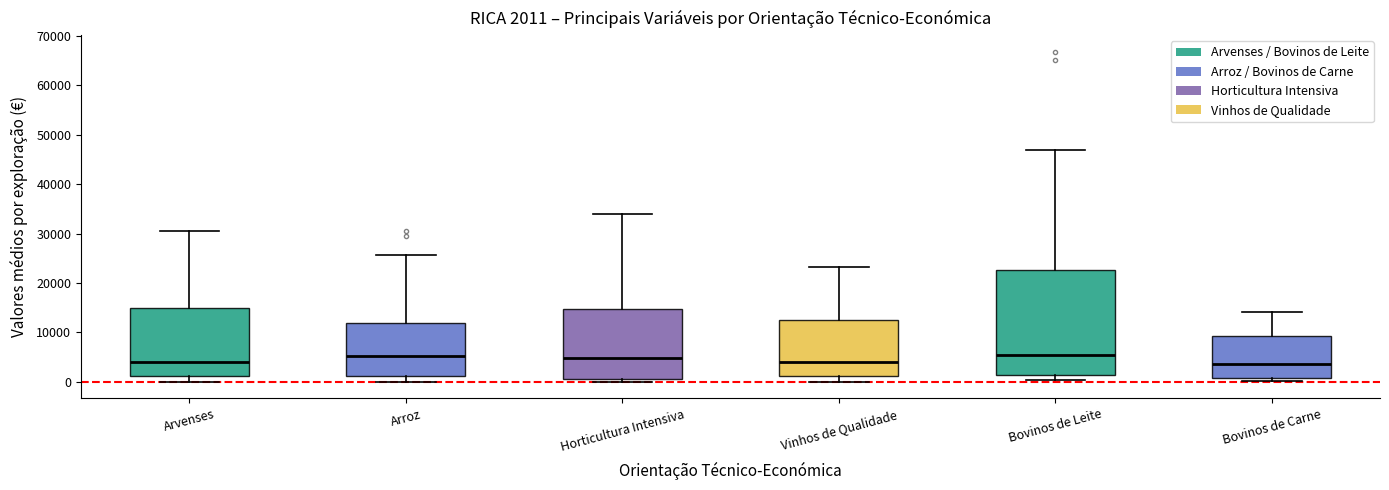

Comparing the boxes themselves (not the whiskers), which one is the tallest?

Bovinos de Leite